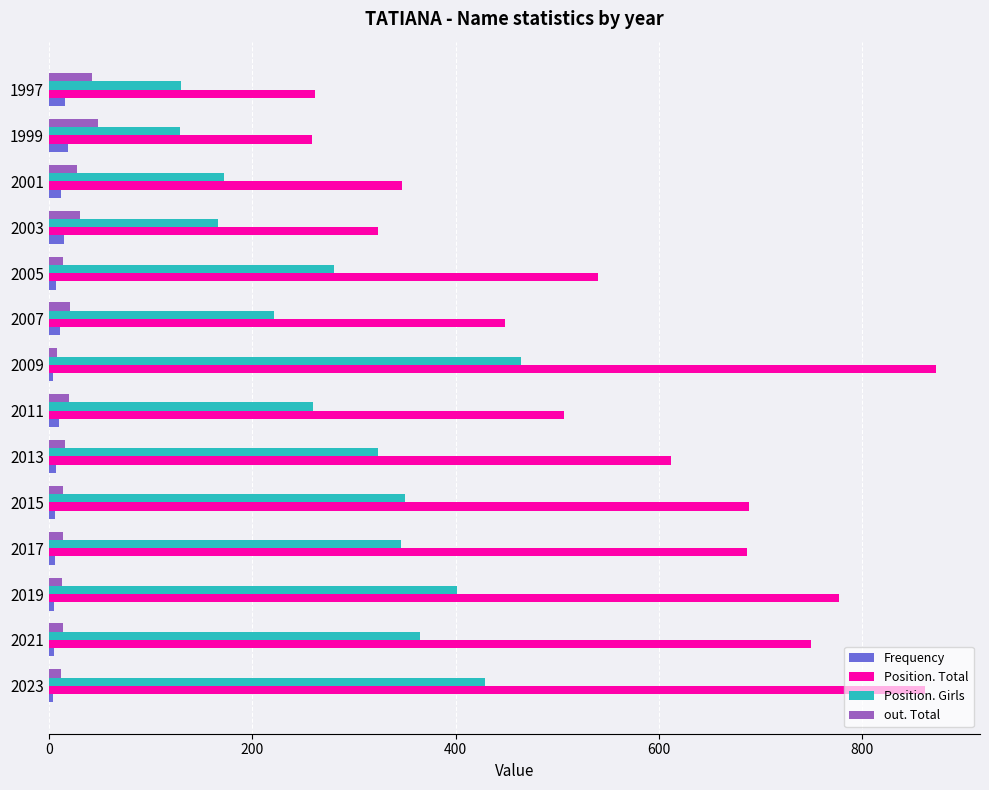

What is the minimum value for Frequency?

4